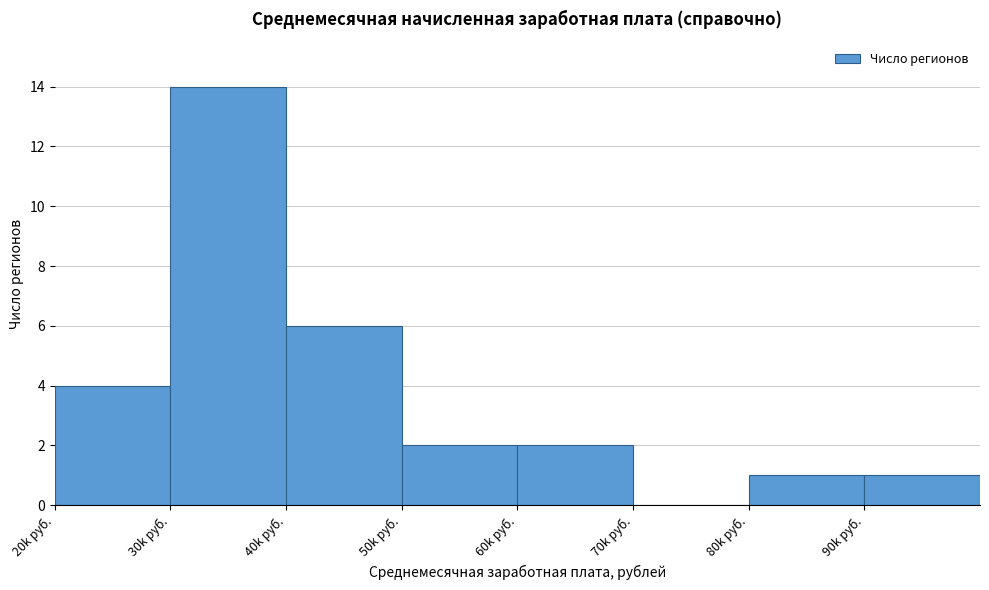

Reading left to right, extract all data points from this chart.

20k руб.=4	30k руб.=14	40k руб.=6	50k руб.=2	60k руб.=2	70k руб.=0	80k руб.=1	90k руб.=1